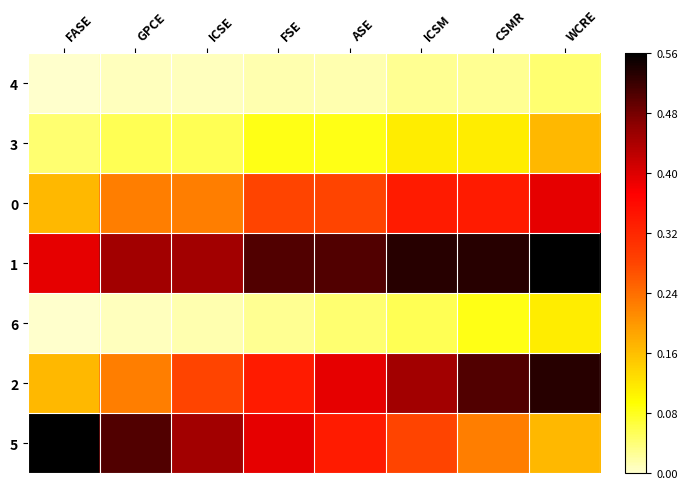

Reading left to right, extract all data points from this chart.

4: FASE=0.0	GPCE=0.0	ICSE=0.0	FSE=0.0	ASE=0.0	ICSM=0.0	CSMR=0.0	WCRE=0.0
3: FASE=0.0	GPCE=0.1	ICSE=0.1	FSE=0.1	ASE=0.1	ICSM=0.1	CSMR=0.1	WCRE=0.2
0: FASE=0.2	GPCE=0.2	ICSE=0.2	FSE=0.3	ASE=0.3	ICSM=0.3	CSMR=0.3	WCRE=0.4
1: FASE=0.4	GPCE=0.4	ICSE=0.4	FSE=0.5	ASE=0.5	ICSM=0.5	CSMR=0.5	WCRE=0.6
6: FASE=0.0	GPCE=0.0	ICSE=0.0	FSE=0.0	ASE=0.0	ICSM=0.1	CSMR=0.1	WCRE=0.1
2: FASE=0.2	GPCE=0.2	ICSE=0.3	FSE=0.3	ASE=0.4	ICSM=0.4	CSMR=0.5	WCRE=0.5
5: FASE=0.6	GPCE=0.5	ICSE=0.4	FSE=0.4	ASE=0.3	ICSM=0.3	CSMR=0.2	WCRE=0.2